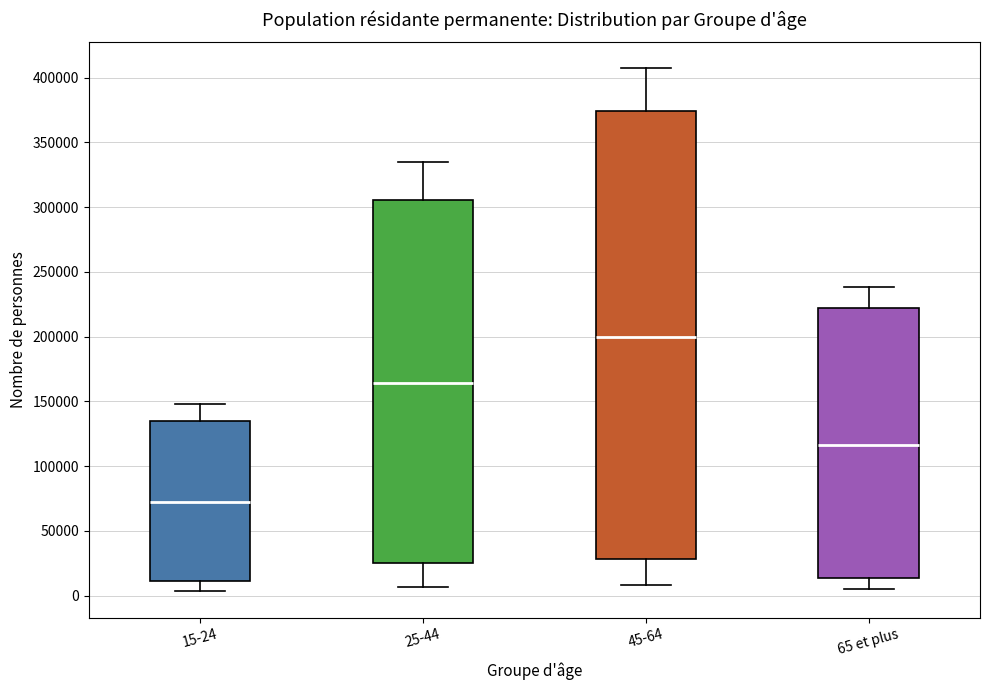

Which box is the tallest, from its lower edge to its upper edge?

45-64